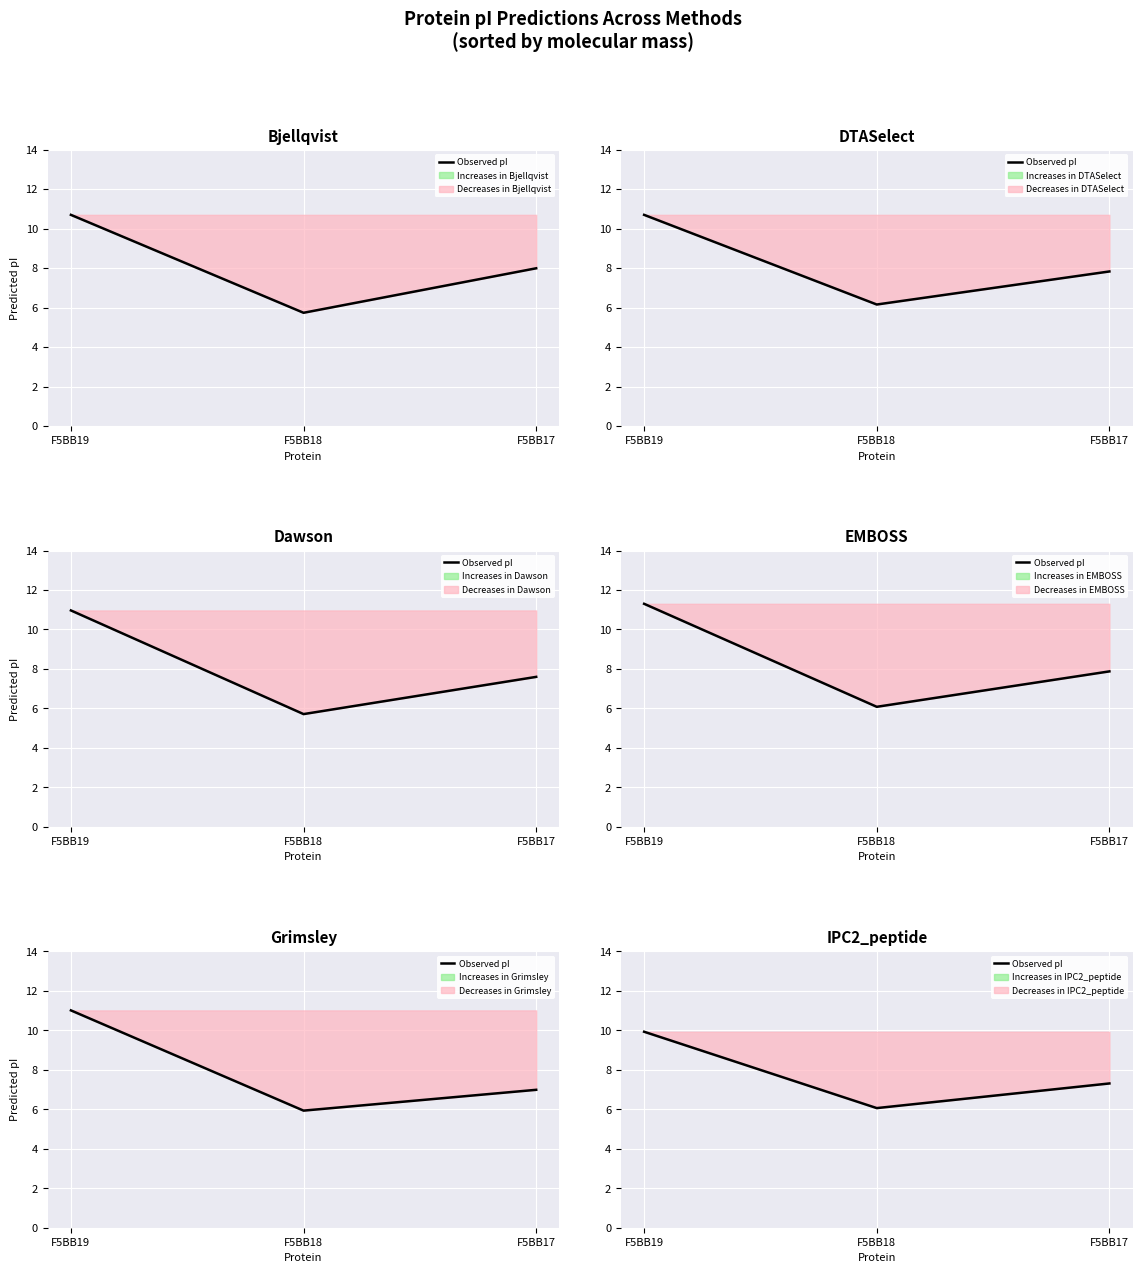

Read the value at F5BB17.

7.3